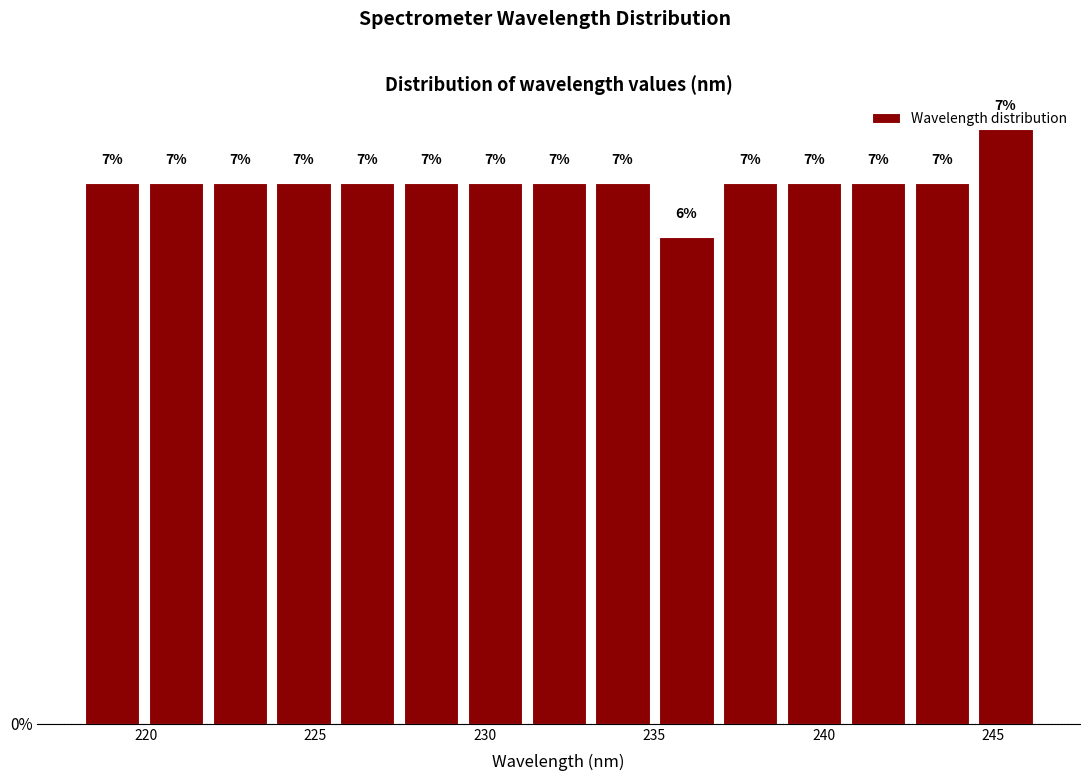

Around what value on the x-axis is the tallest bar? Give the approximate position of its centre, as read against the axis.

245.5